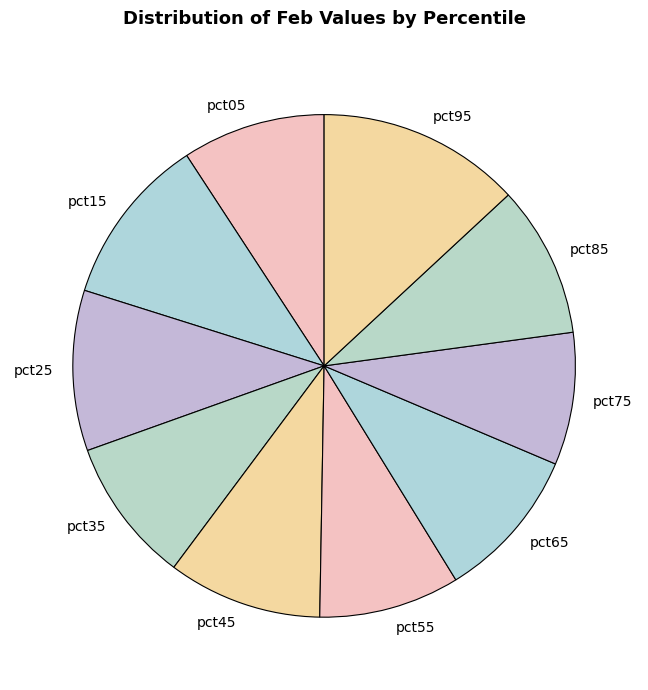

What is the smallest slice in the pie chart?

pct75